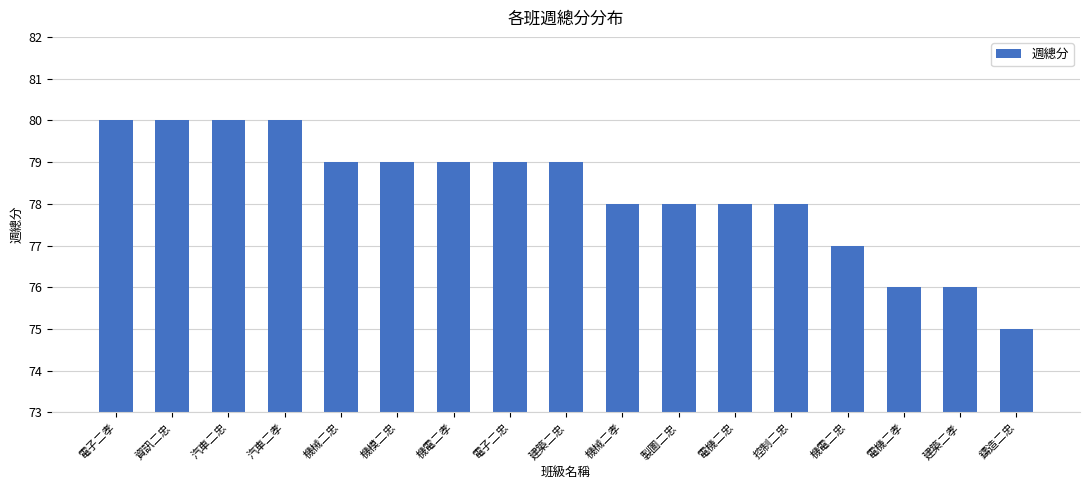

The chart shows a value of 51 at 建築二孝. True or false?

False